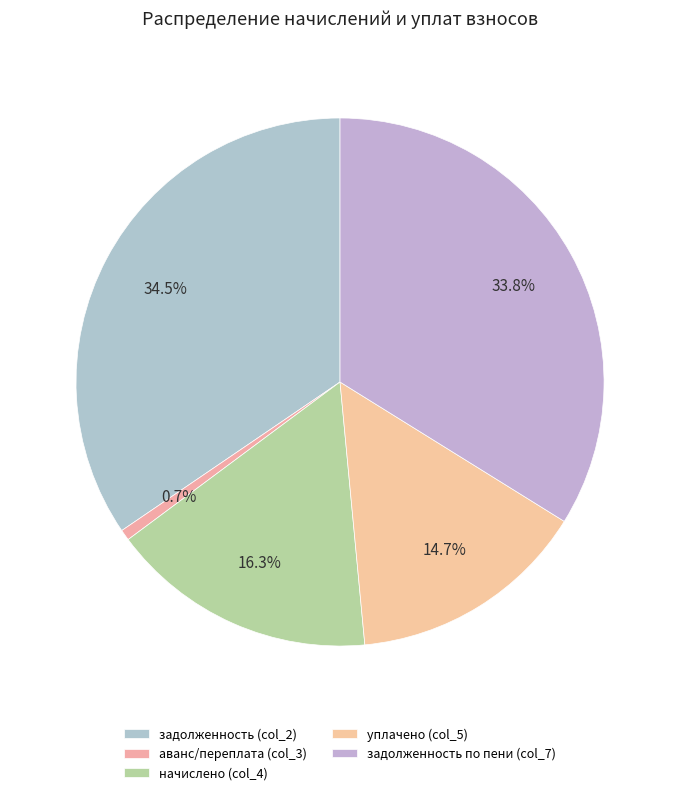

Which category has the biggest portion of the pie?

задолженность (col_2)